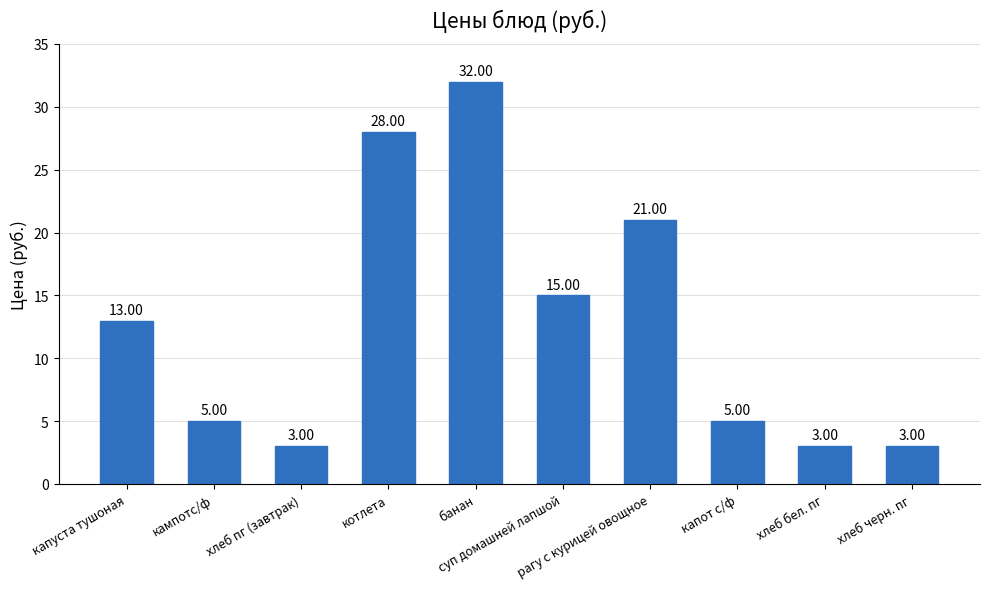

What is the average value?

13